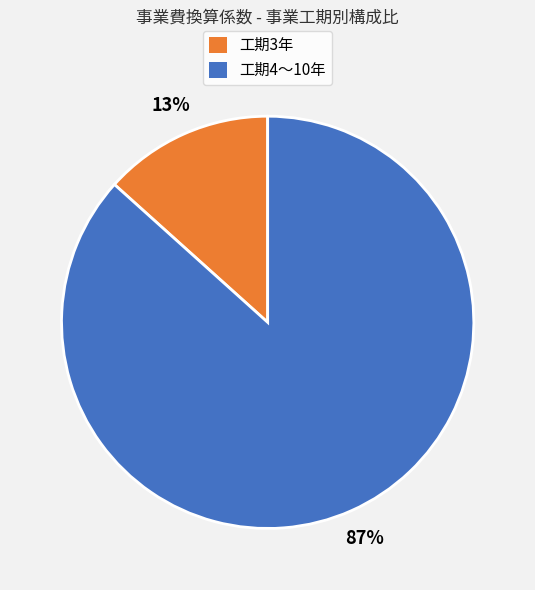

To the nearest percent, what is the average slice percentage?

50%